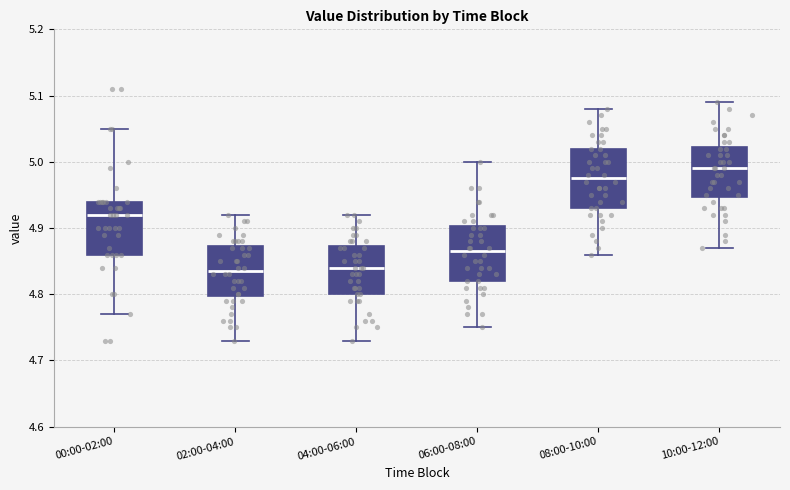

Reading left to right, read every box against the y-axis: the position of its median line, the range the box covers, and the ends of its whiskers. The values are not printed on the chart, so give them approximately, as read against the axis.

00:00-02:00: median 4.92, box 4.86 to 4.94, whiskers 4.77 to 5.05
02:00-04:00: median 4.84, box 4.80 to 4.87, whiskers 4.73 to 4.92
04:00-06:00: median 4.84, box 4.80 to 4.87, whiskers 4.73 to 4.92
06:00-08:00: median 4.87, box 4.82 to 4.90, whiskers 4.75 to 5.00
08:00-10:00: median 4.98, box 4.93 to 5.02, whiskers 4.86 to 5.08
10:00-12:00: median 4.99, box 4.95 to 5.02, whiskers 4.87 to 5.09